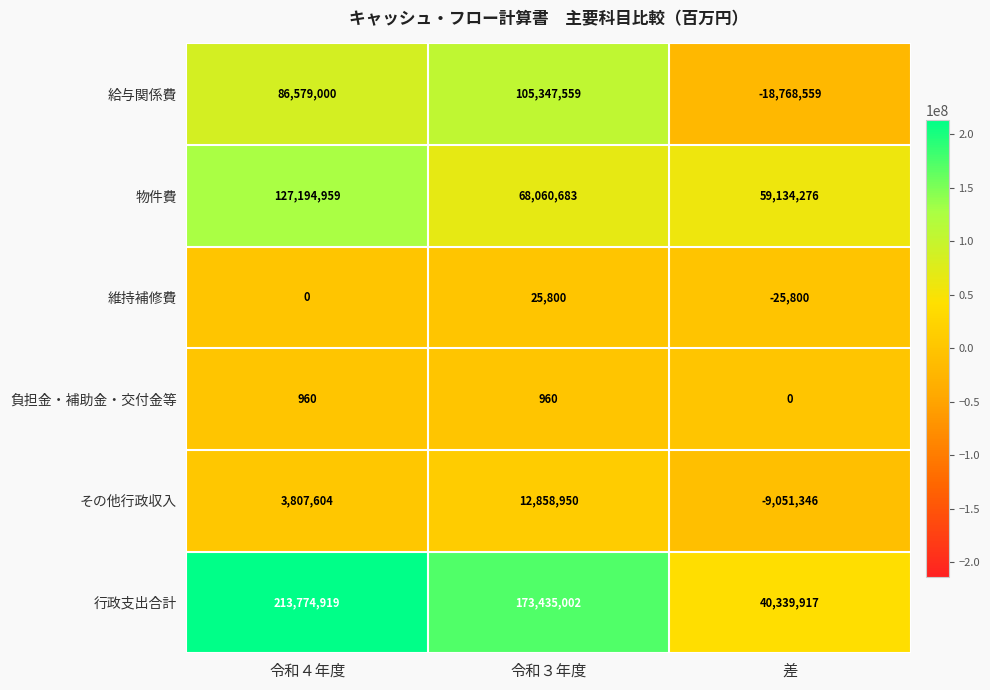

List the labels in order of 物件費 value, smallest first.

差, 令和３年度, 令和４年度